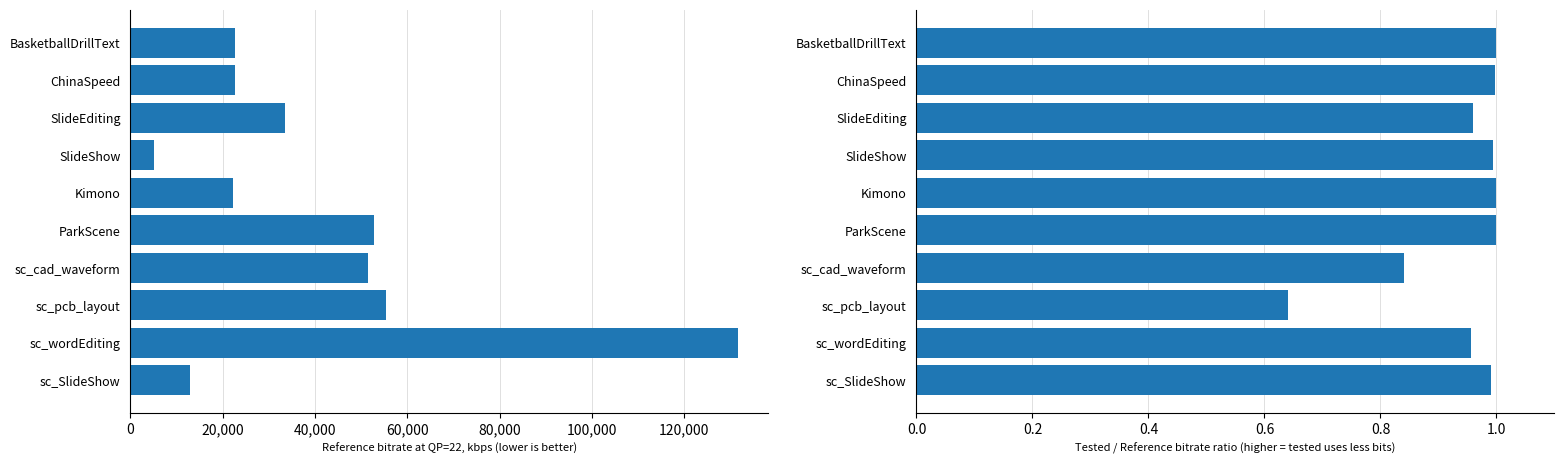

How many values in the Ref kbps series are below 33420?

5